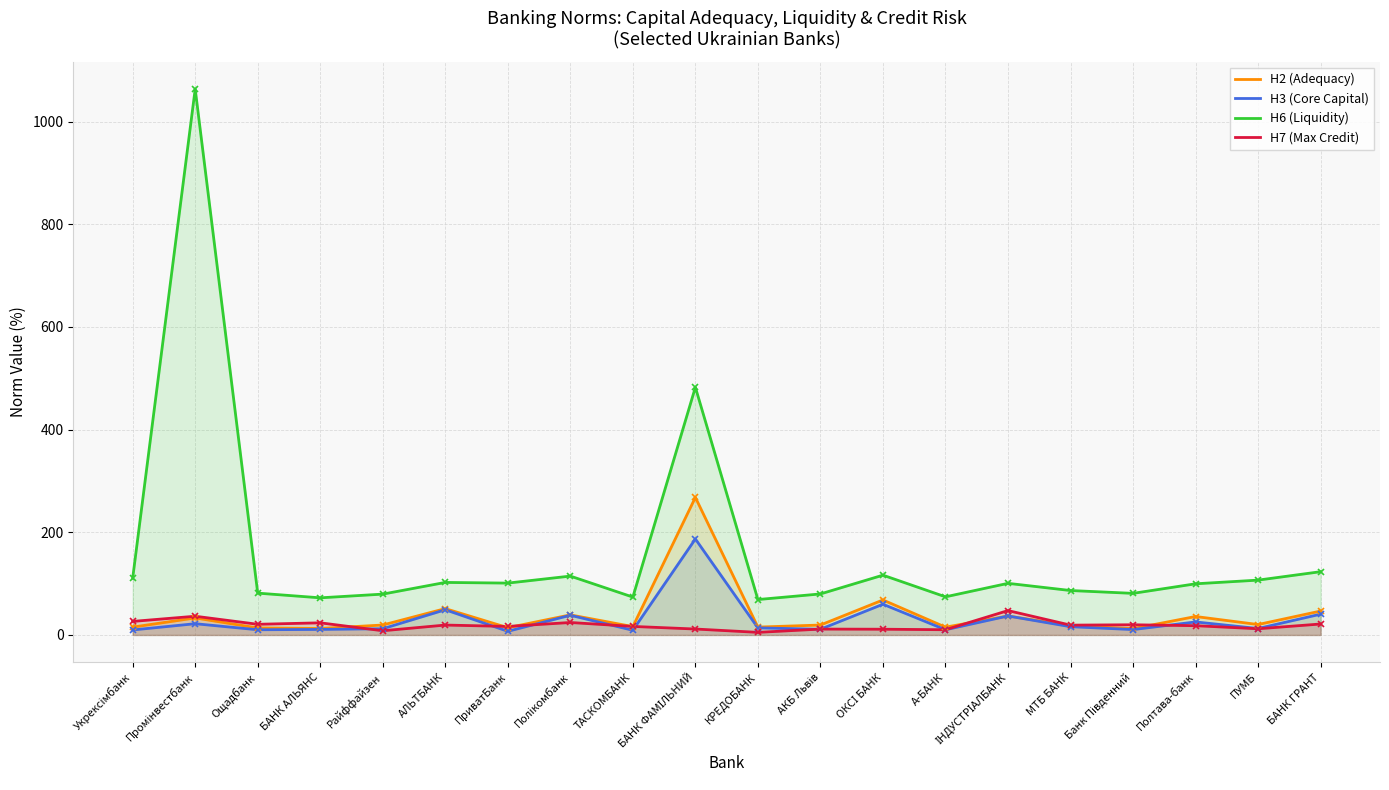

Between Промінвестбанк and ПриватБанк, which series saw the biggest shift?

Н6 (Liquidity)